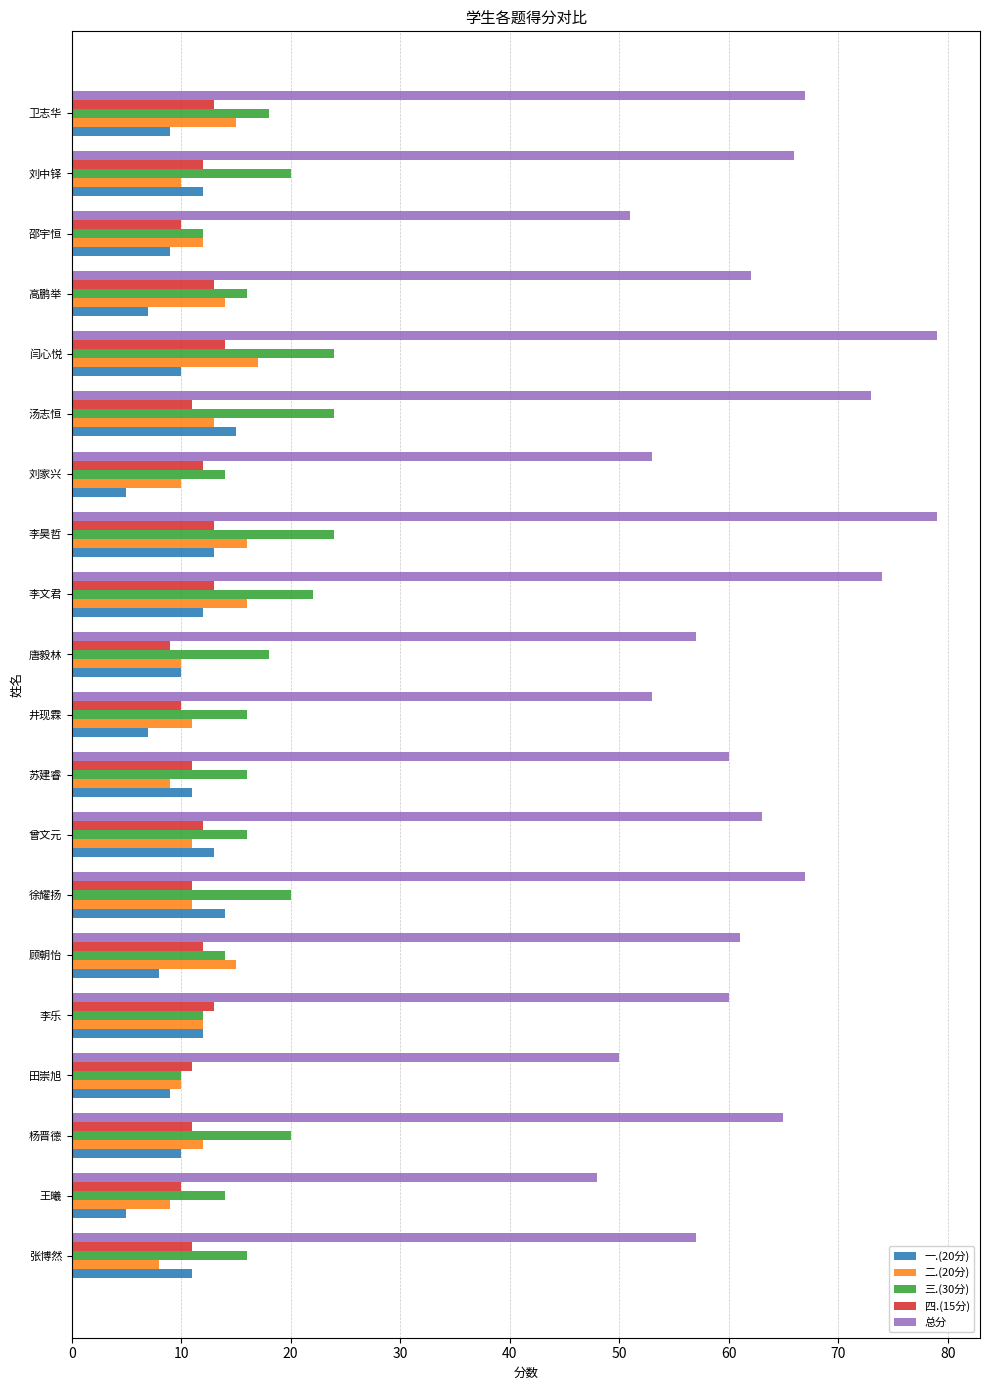

Is it true that 三.(30分) equals 7 at 顾朝怡?

False